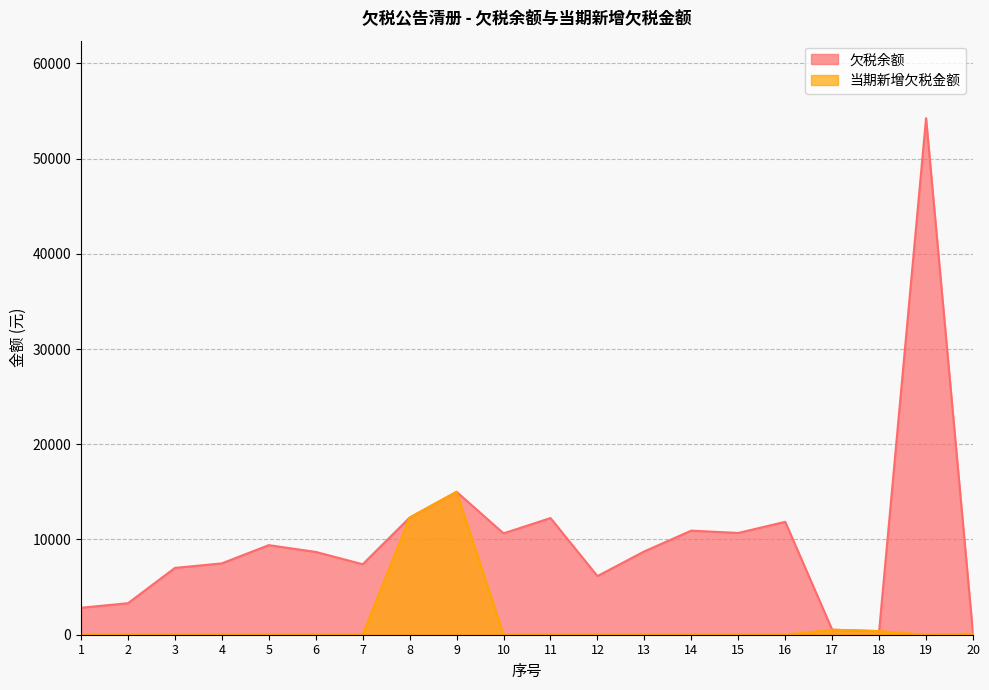

What is the total value across all series at 11?

12252.8